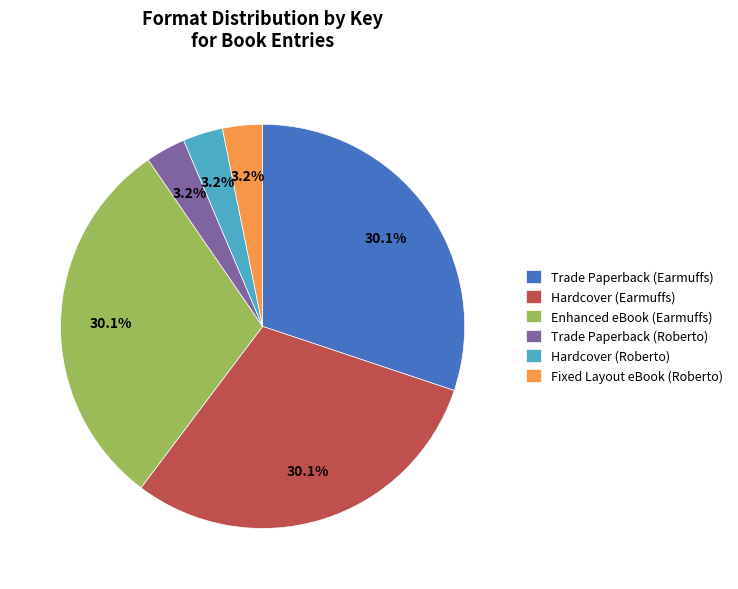

How many slices are in this pie chart?

6